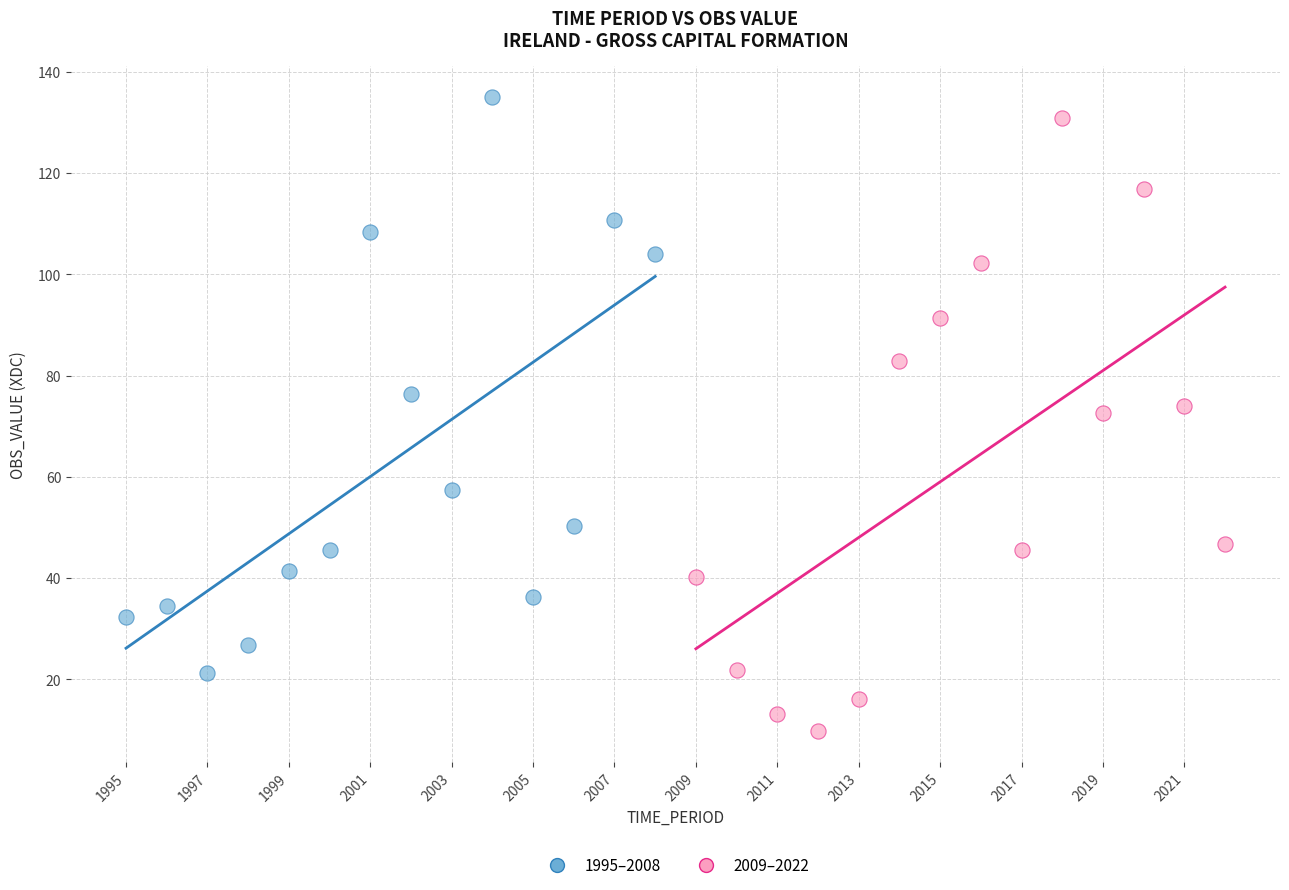

Which series contains the lowest Y value?

2009–2022